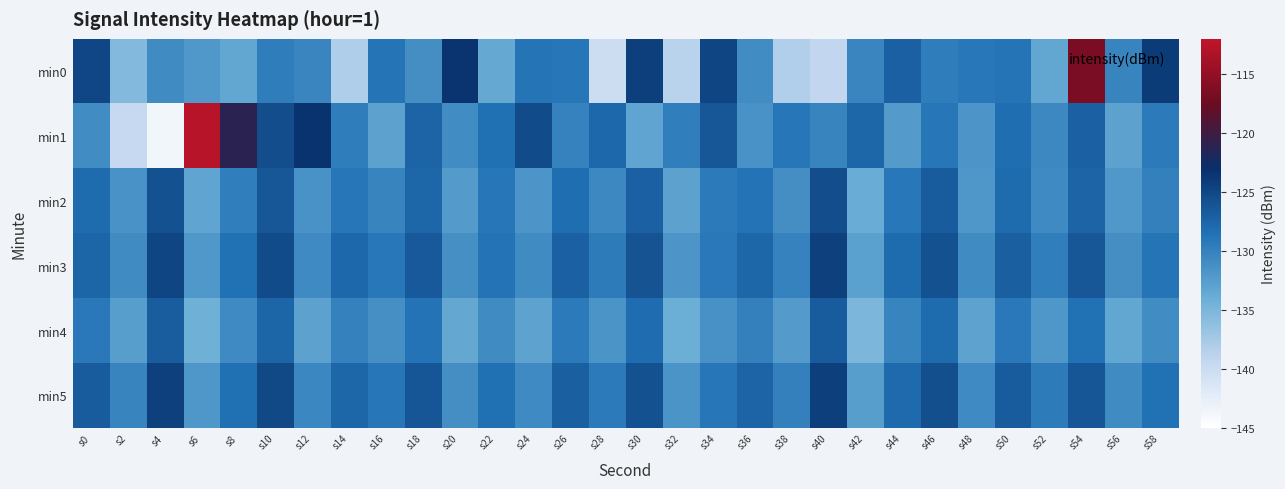

At which category is the sum across all series the highest?

s54